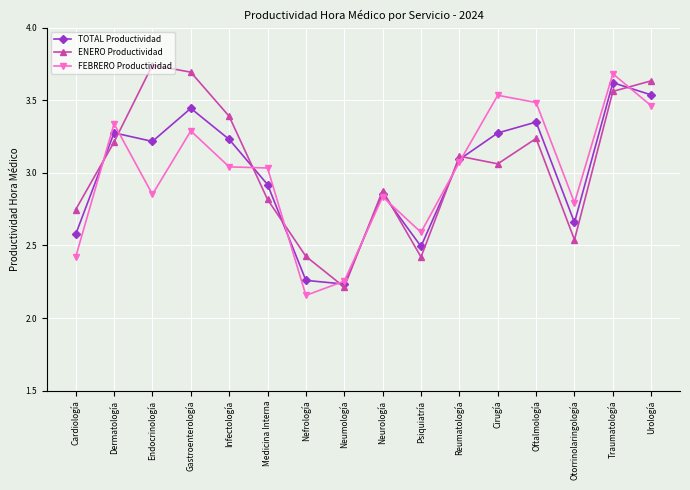

At which label is FEBRERO Productividad closest to 2?

Nefrología